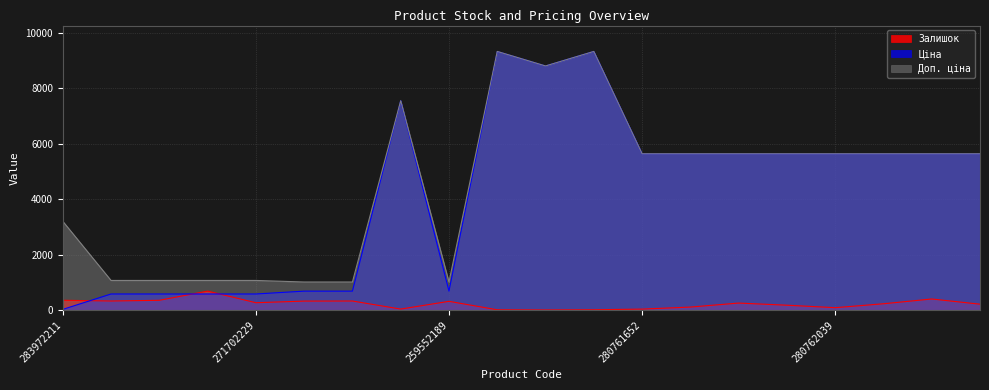

What are all the series names shown in the legend?

Залишок, Ціна, Доп. ціна